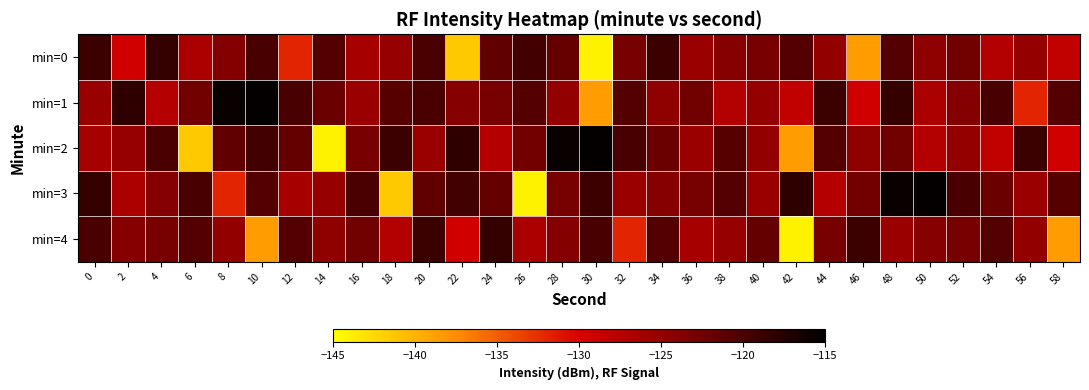

Which label corresponds to the smallest value in the chart?

30